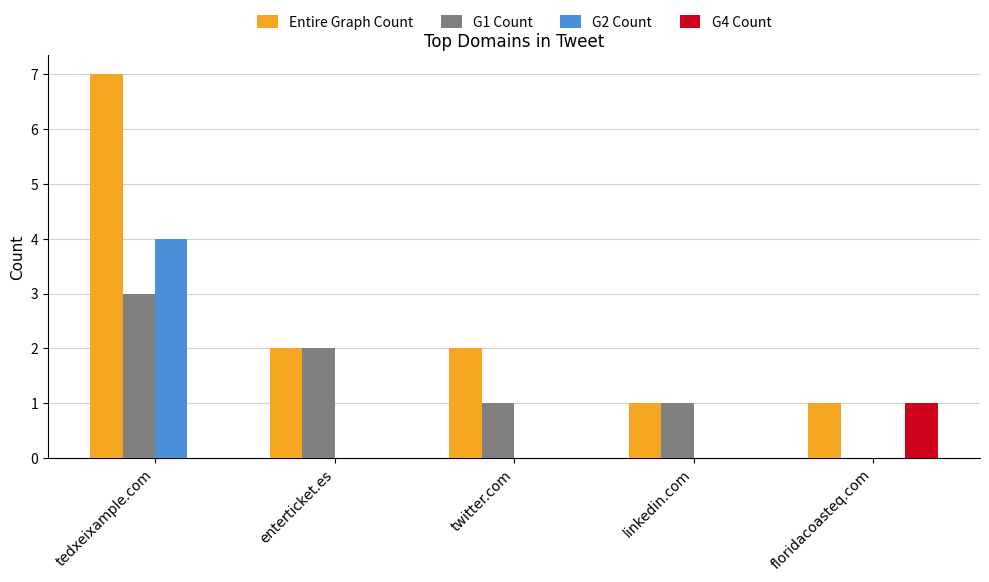

At which label does Entire Graph Count first exceed 2?

tedxeixample.com